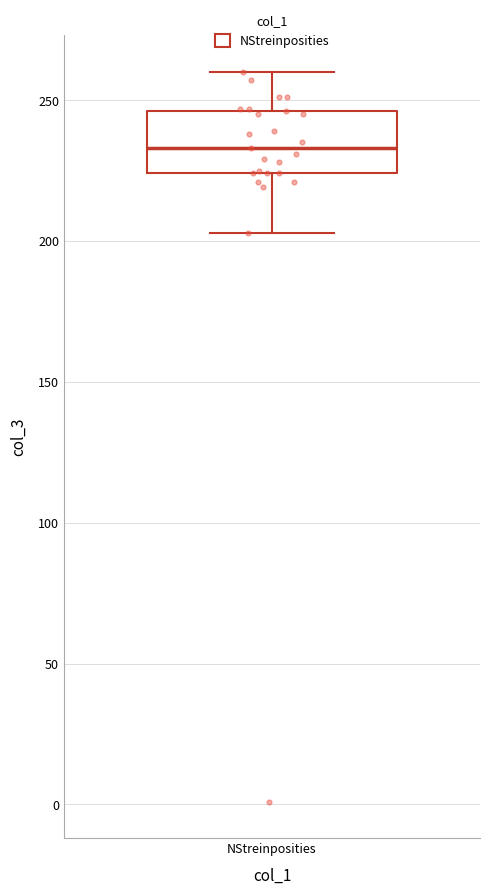

Where does the upper whisker of the box for NStreinposities end on the y-axis? The values are not printed on the chart, so give them approximately, as read against the axis.

260